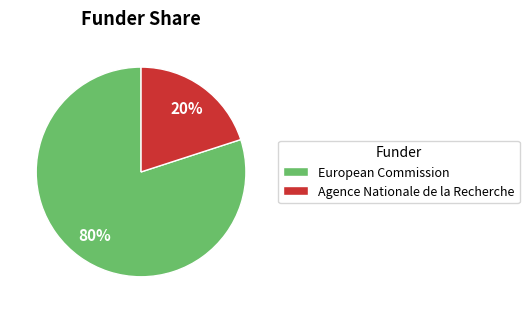

Which category has the biggest portion of the pie?

European Commission